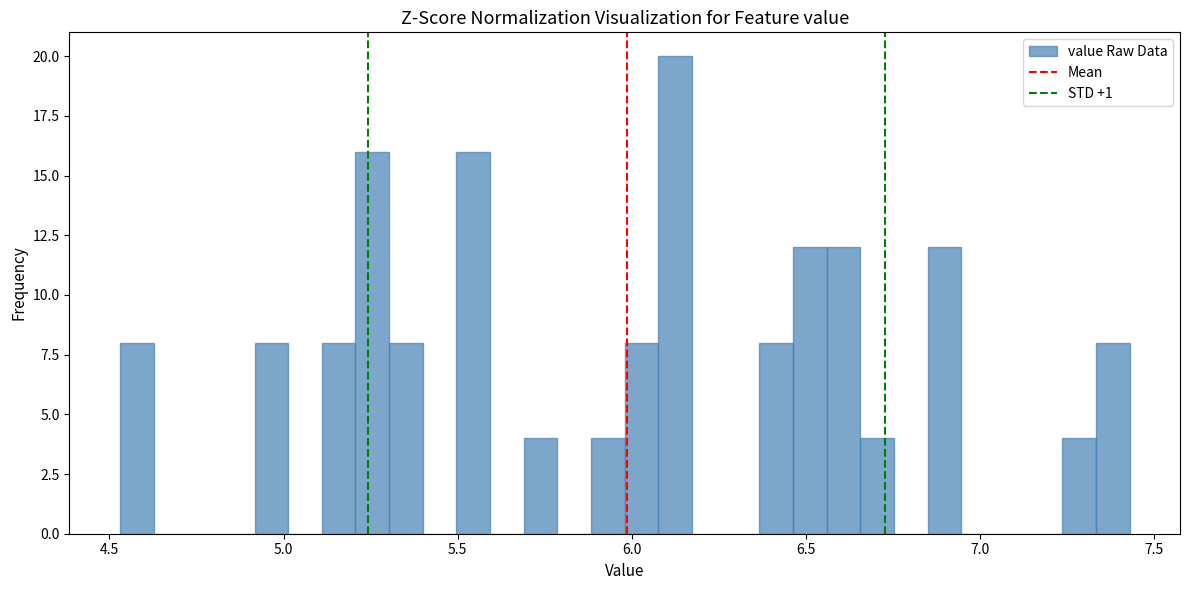

Around what value on the x-axis is the tallest bar? Give the approximate position of its centre, as read against the axis.

6.15